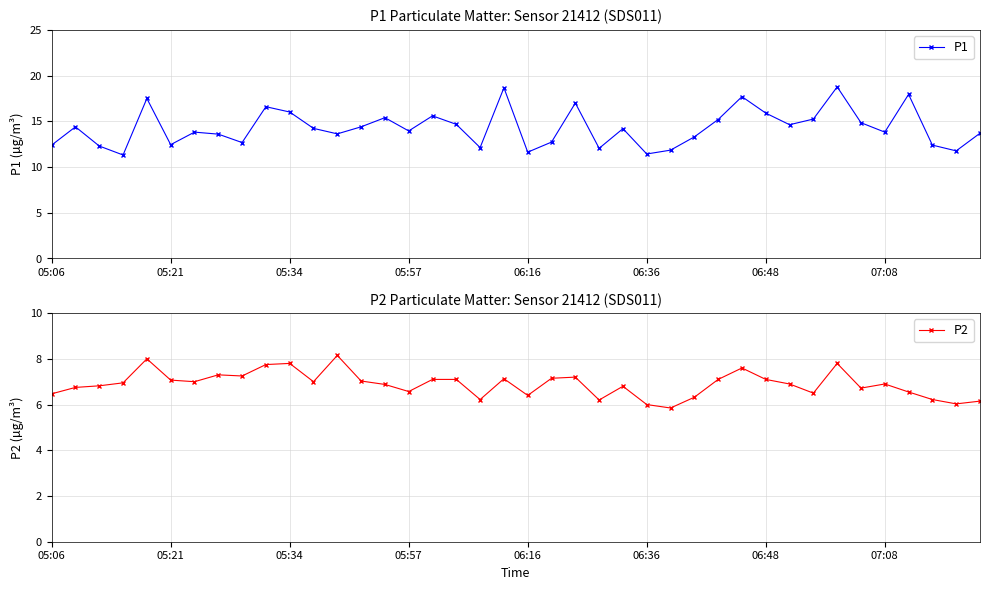

The P1 series shows 7.1 at 06:36. True or false?

False